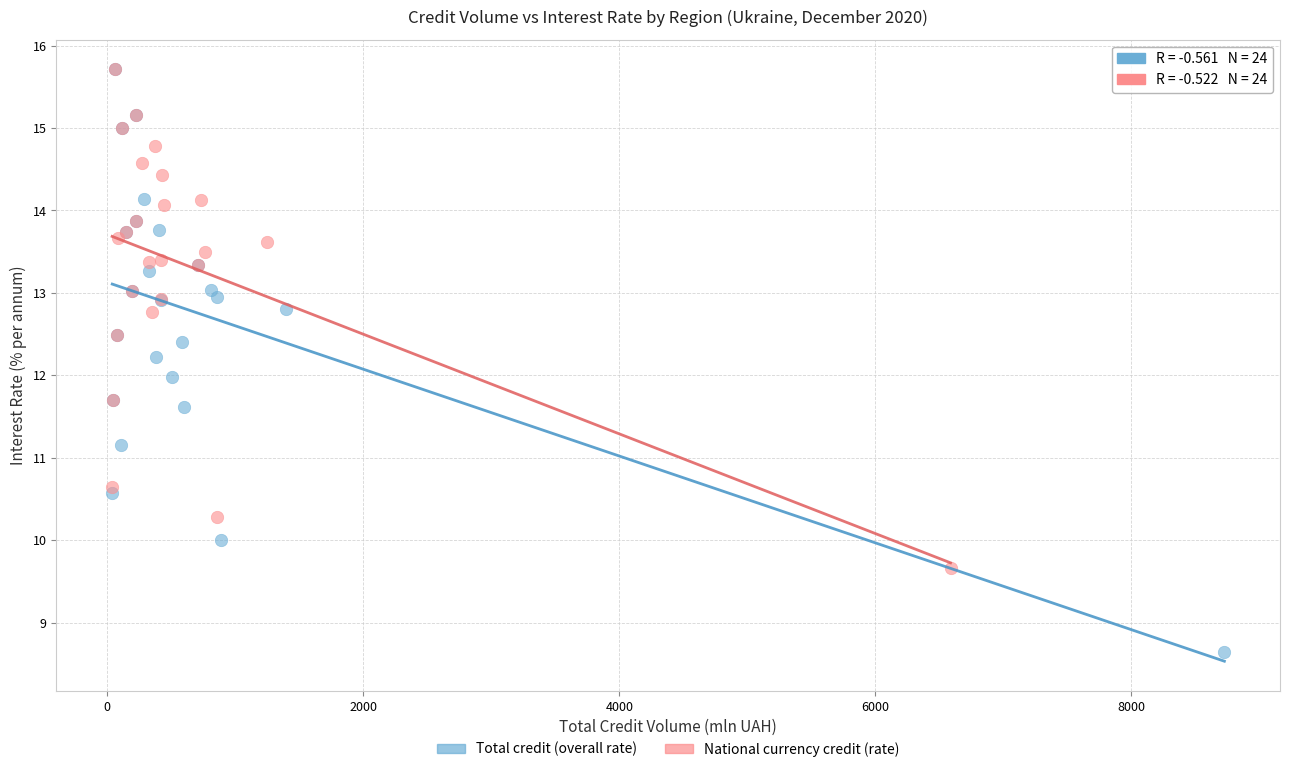

Which series contains the lowest Y value?

Total credit (overall rate)